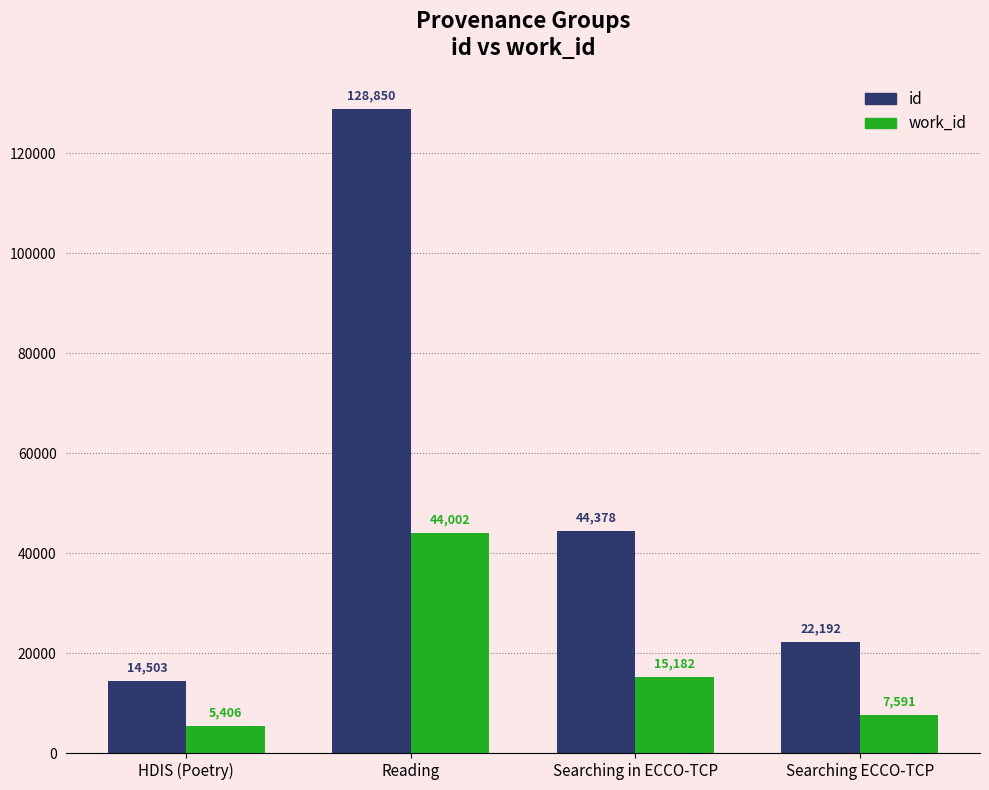

What is the difference between the work_id values at Searching in ECCO-TCP and HDIS (Poetry)?

9776